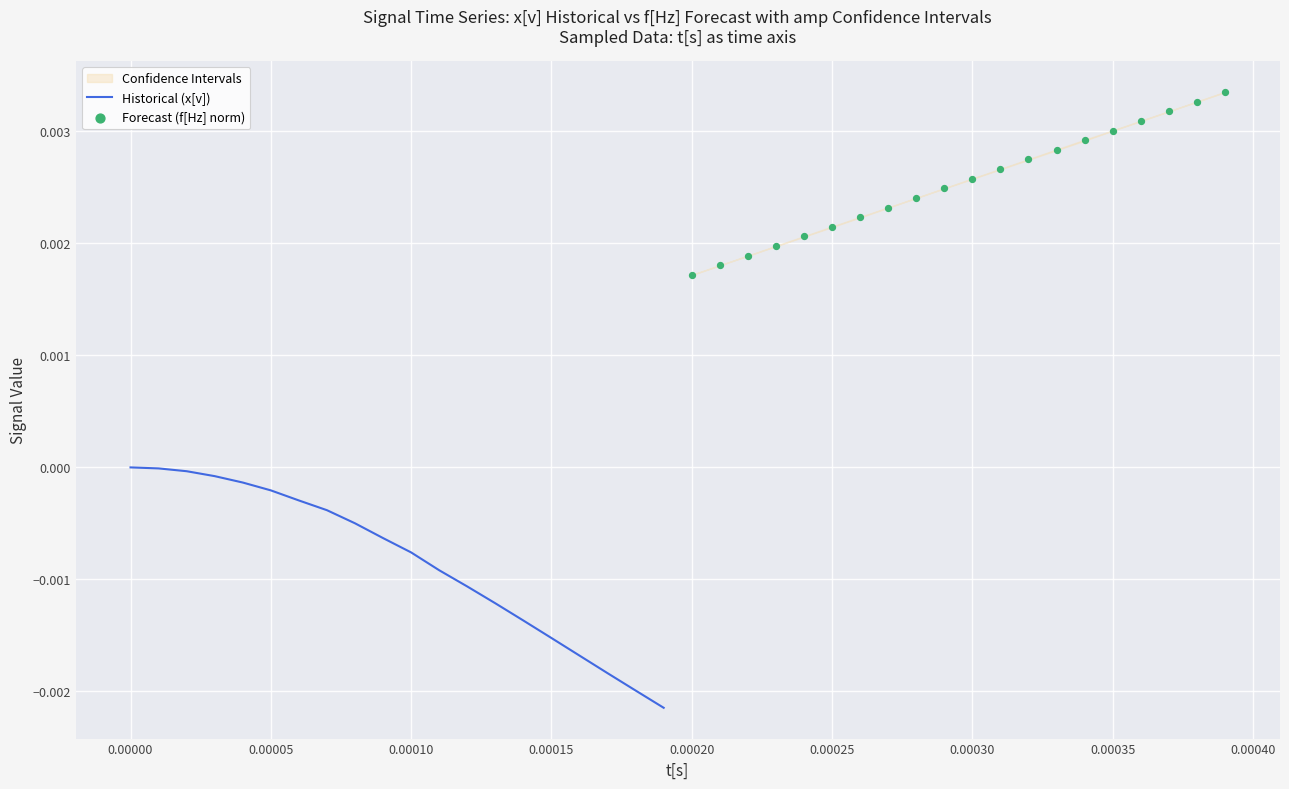

Which series has the largest total across all categories?

Forecast (f[Hz] norm)